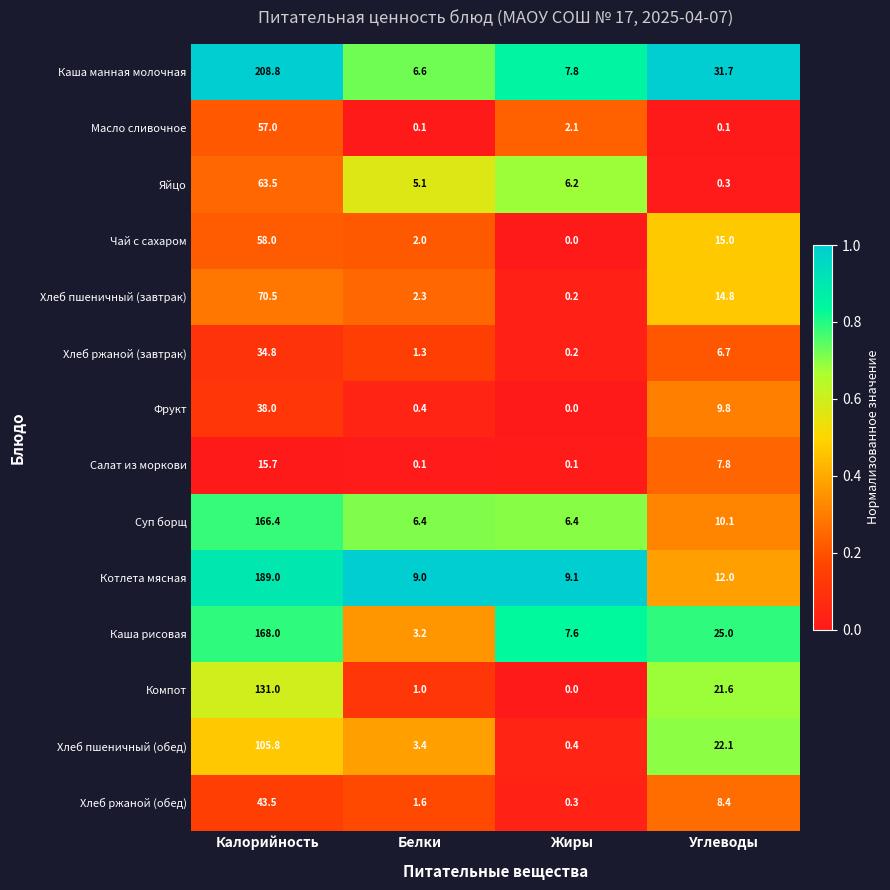

List the series in order of their peak value, highest first.

Каша манная молочная, Котлета мясная, Каша рисовая, Суп борщ, Компот, Хлеб пшеничный (обед), Хлеб пшеничный (завтрак), Яйцо, Чай с сахаром, Масло сливочное, Хлеб ржаной (обед), Фрукт, Хлеб ржаной (завтрак), Салат из моркови